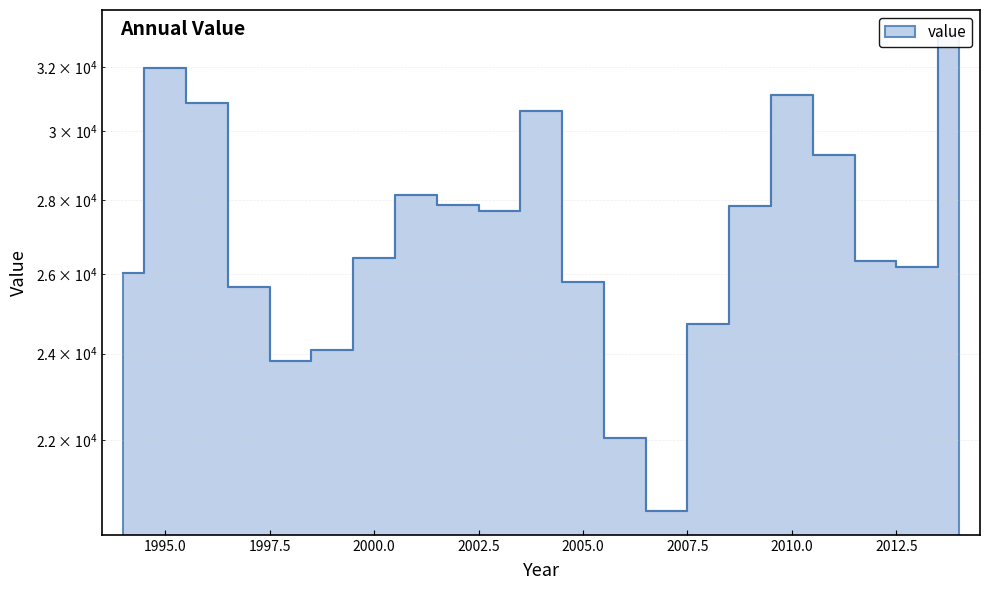

Which has a higher value, 2012 or 2005?

2012